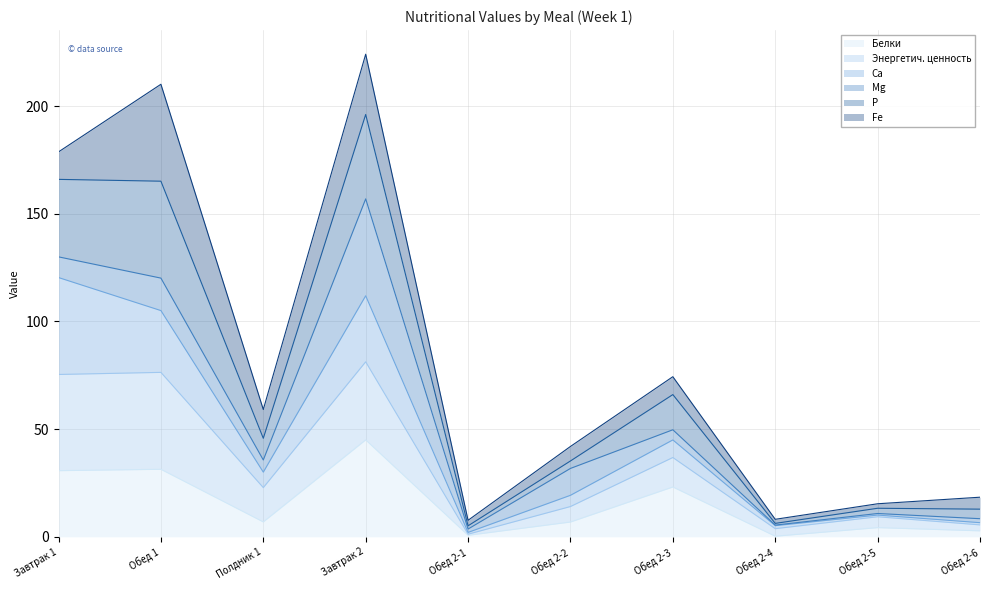

What is the maximum value for Белки?

45.0